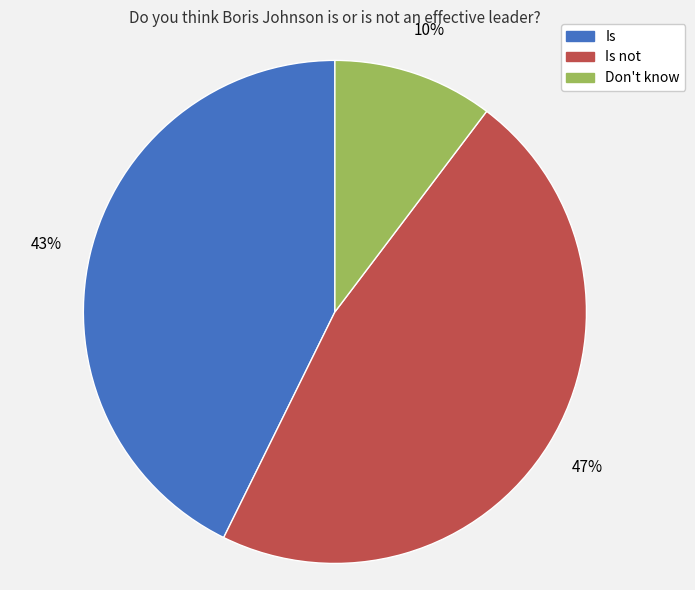

To the nearest percent, what is the difference between the largest and smallest slice percentages?

37%